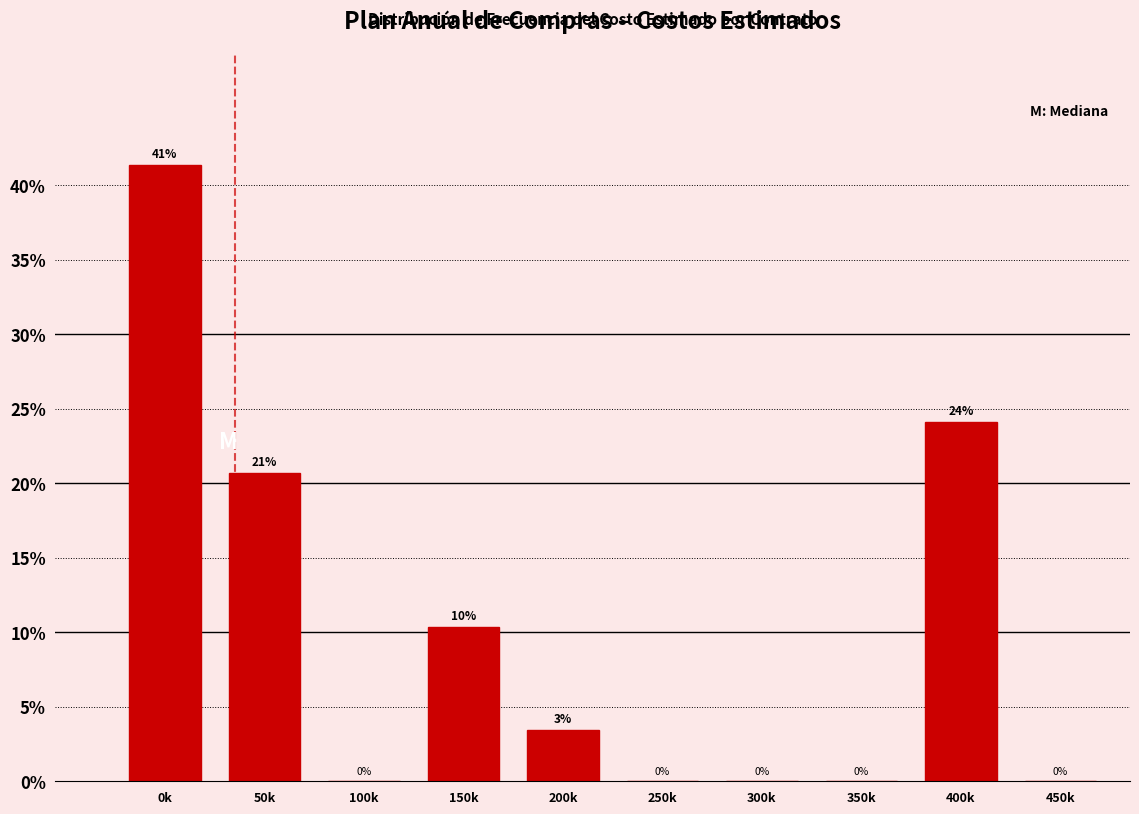

Which category has the highest value across all series?

0k